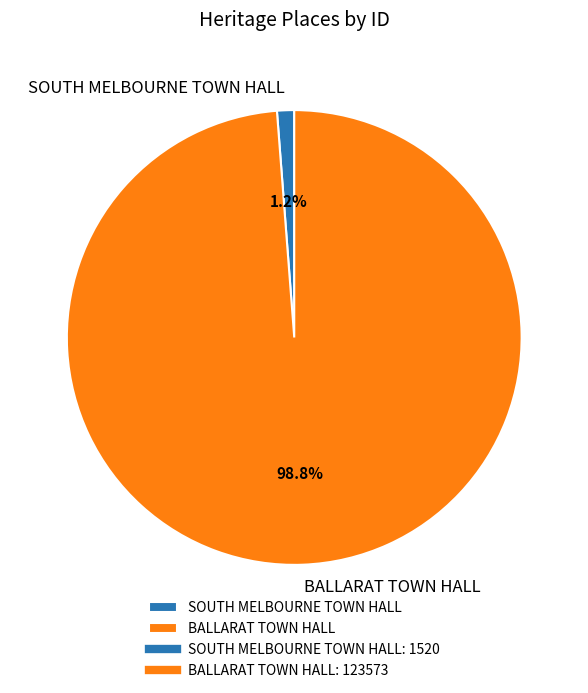

Combined, what portion of the pie is SOUTH MELBOURNE TOWN HALL and BALLARAT TOWN HALL?

100.0%